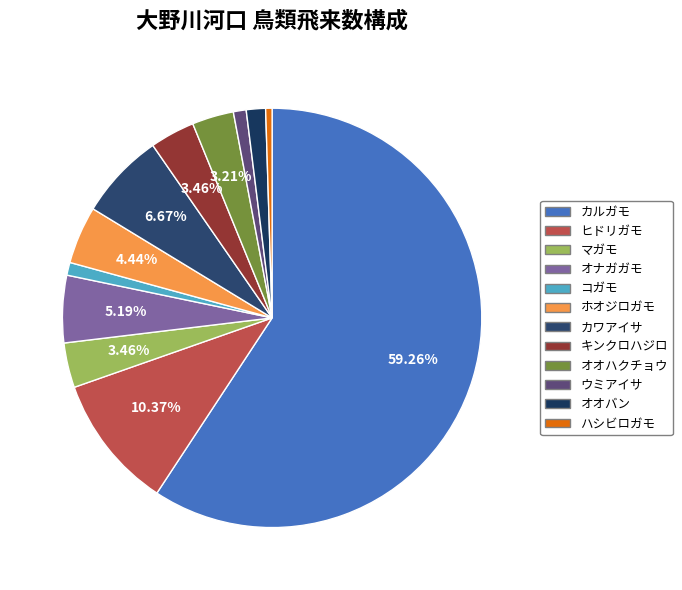

Rank the categories by value from highest to lowest.

カルガモ, ヒドリガモ, カワアイサ, オナガガモ, ホオジロガモ, マガモ, キンクロハジロ, オオハクチョウ, オオバン, コガモ, ウミアイサ, ハシビロガモ